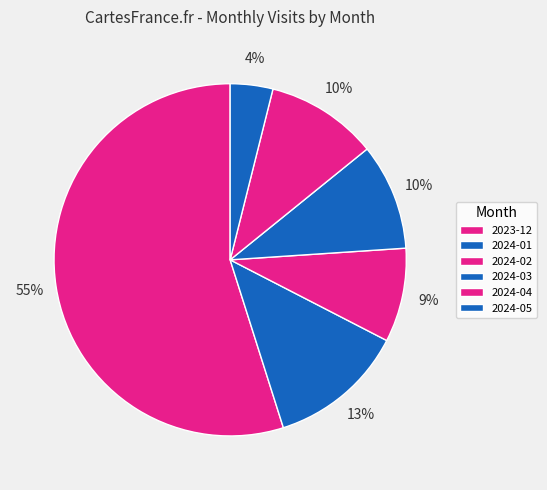

What is the largest slice in the pie chart?

2023-12